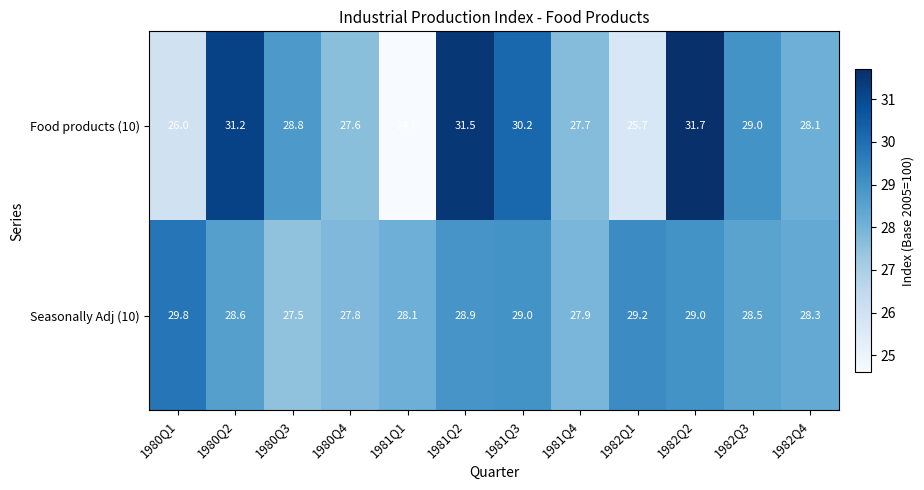

Which category has the lowest value across all series?

1981Q1